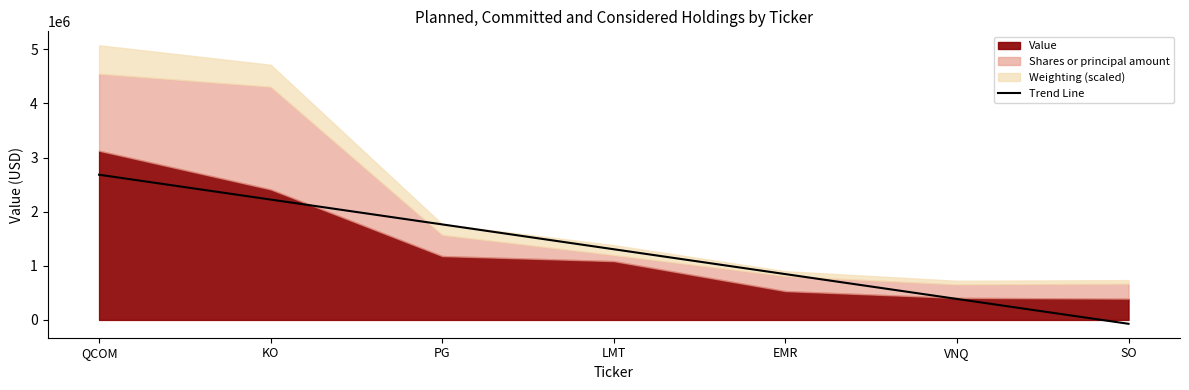

Which category has the highest value across all series?

QCOM